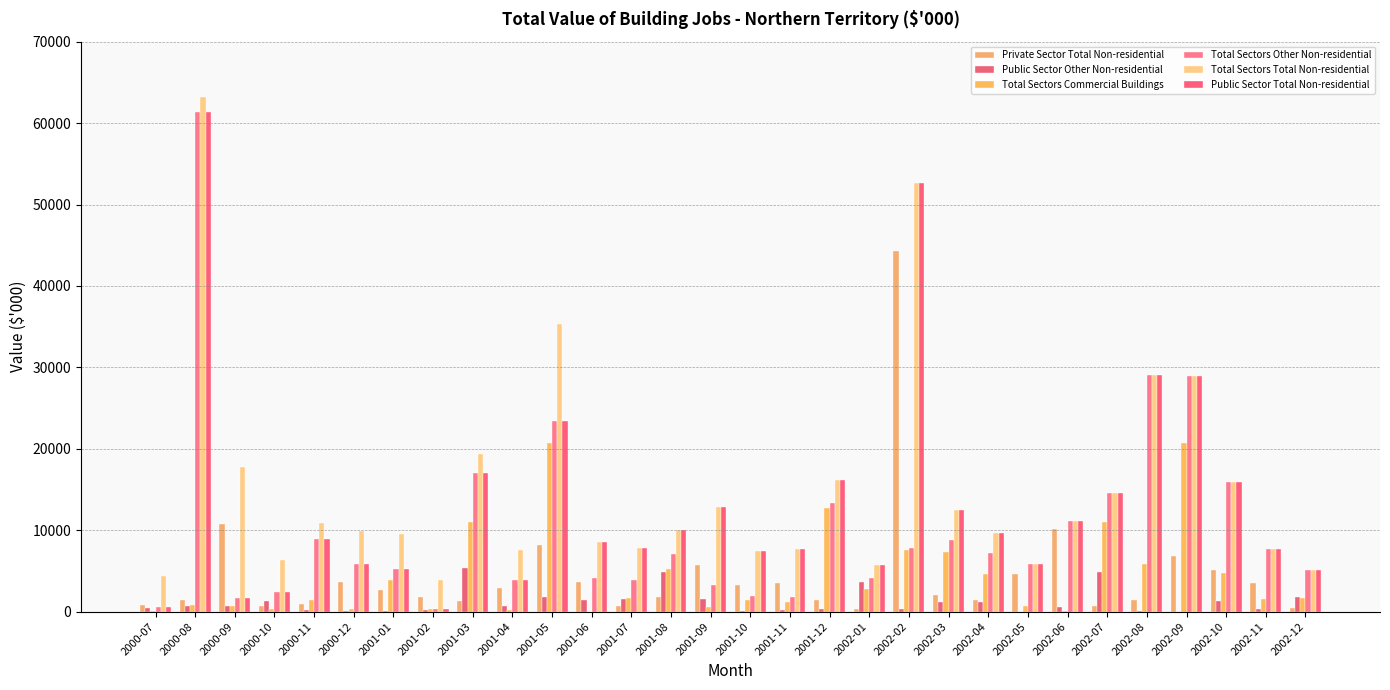

Count the number of data series in this chart.

6